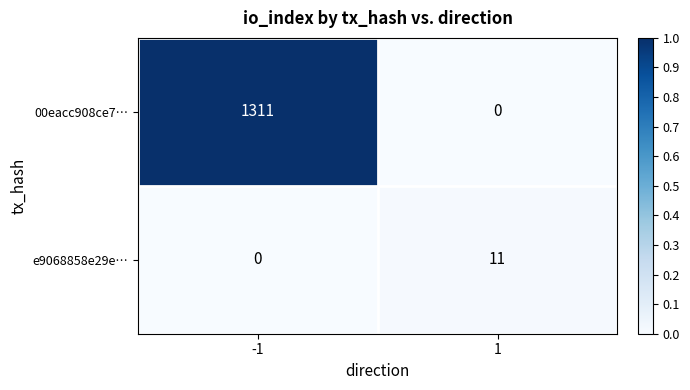

Rank the series by their average value, from highest to lowest.

00eacc908ce7…, e9068858e29e…